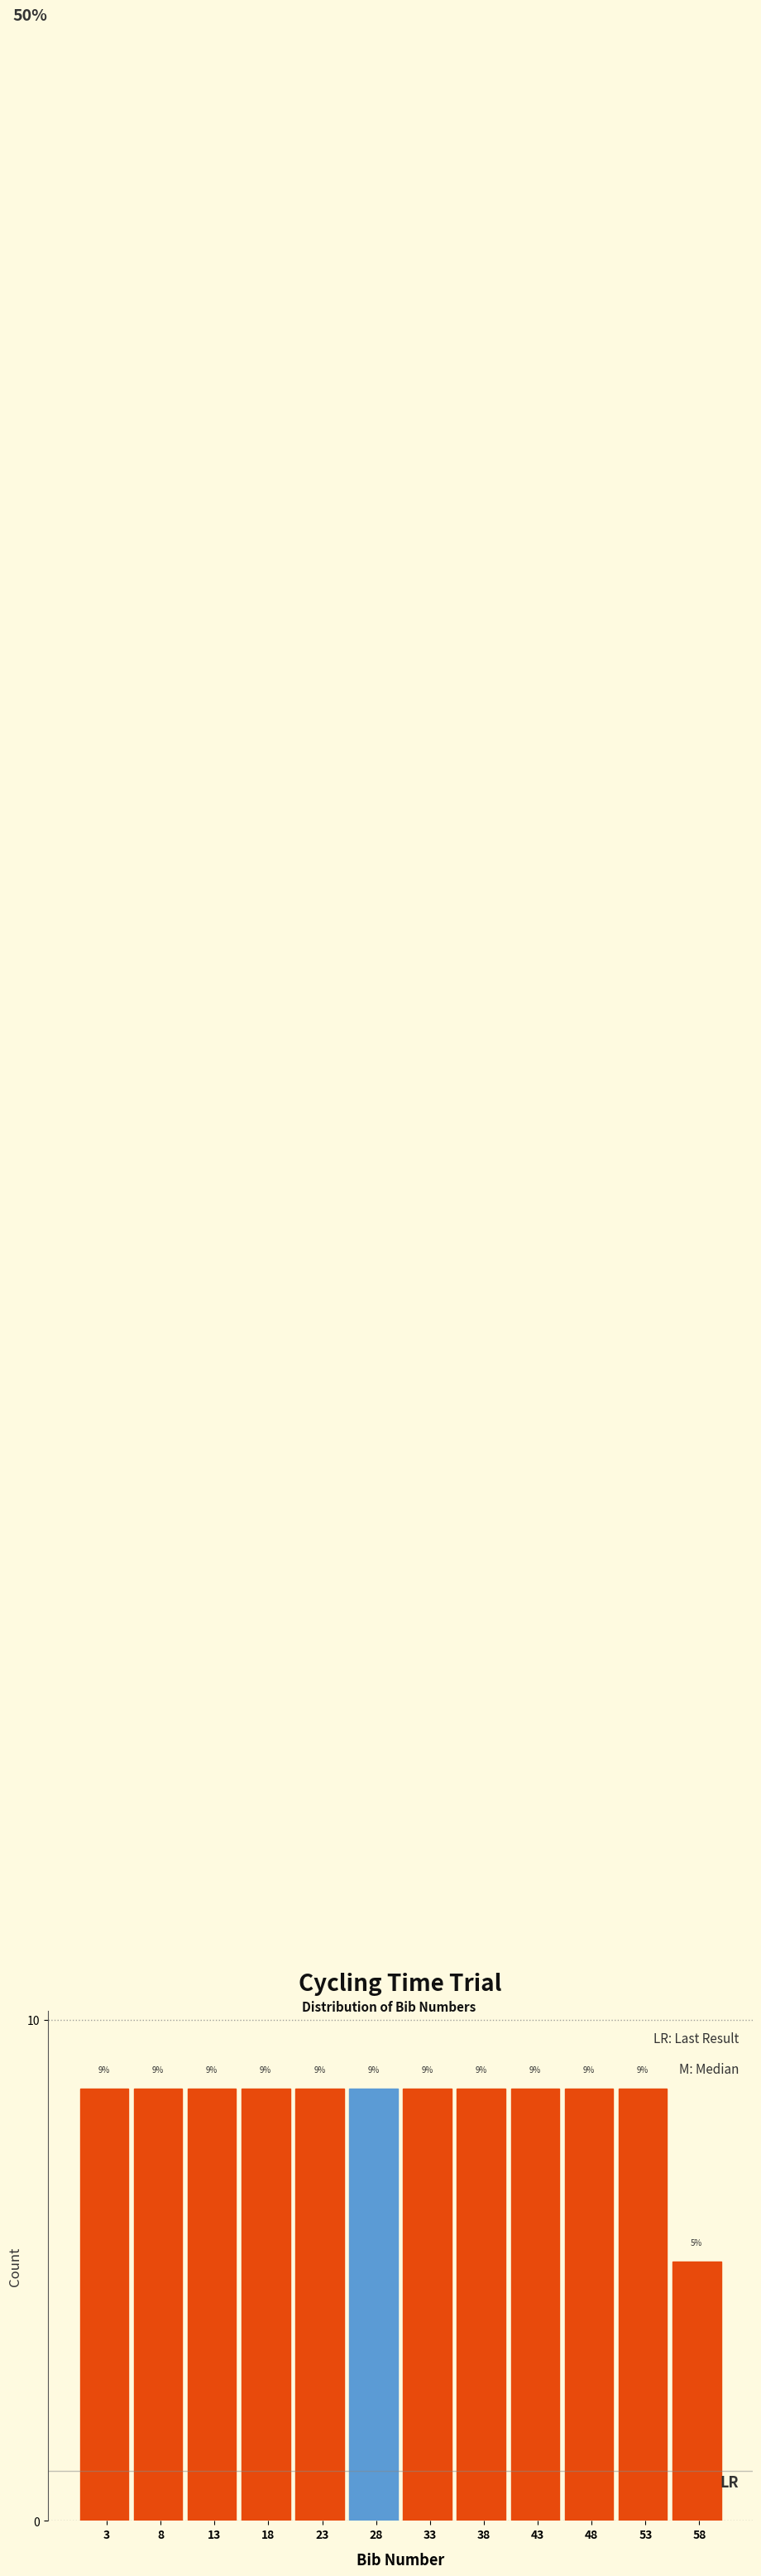

Are the bars horizontal?

No